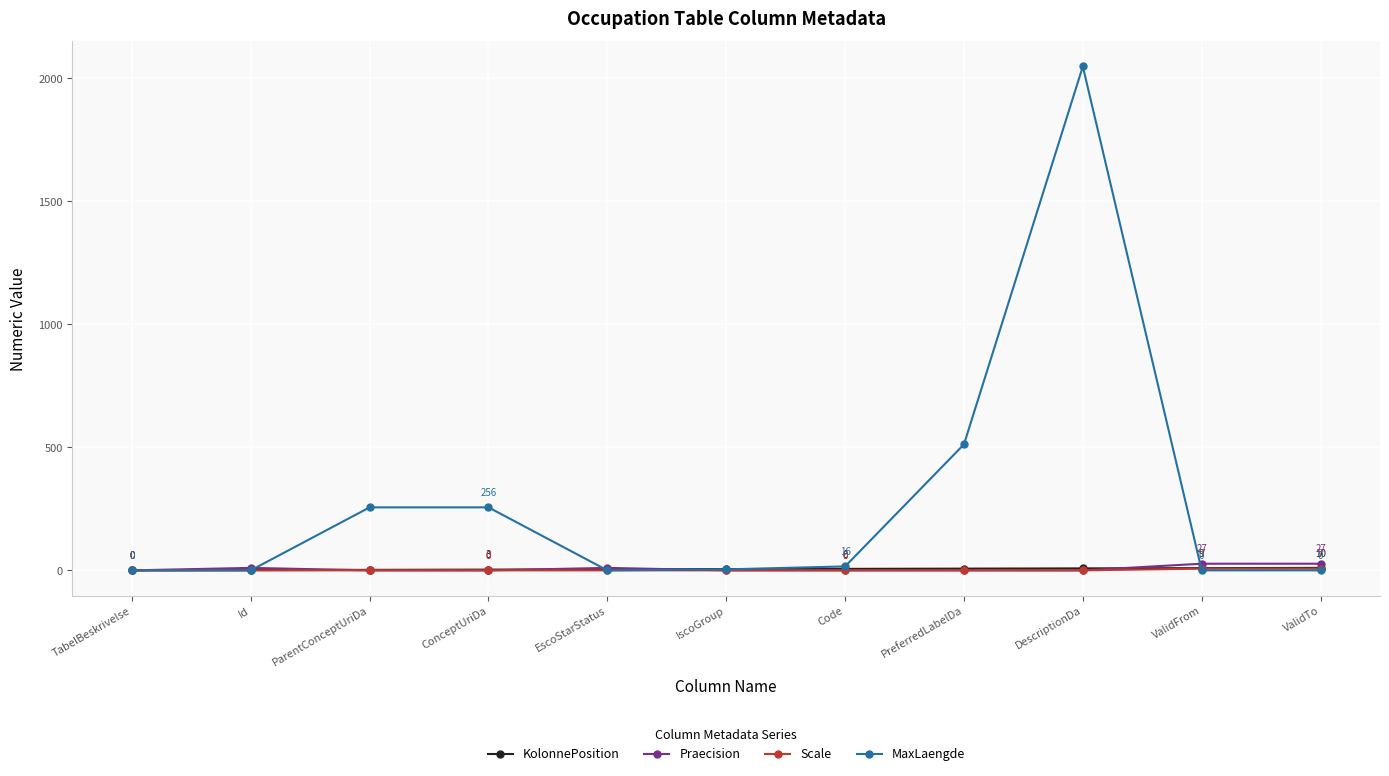

Does the chart display data point markers on the line(s)?

Yes